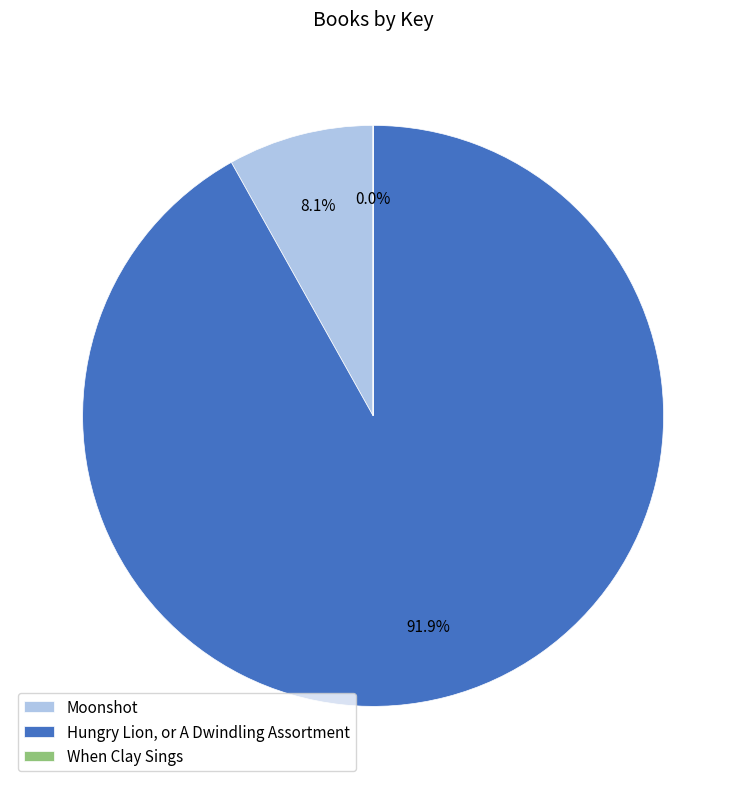

Which category has the biggest portion of the pie?

Hungry Lion, or A Dwindling Assortment